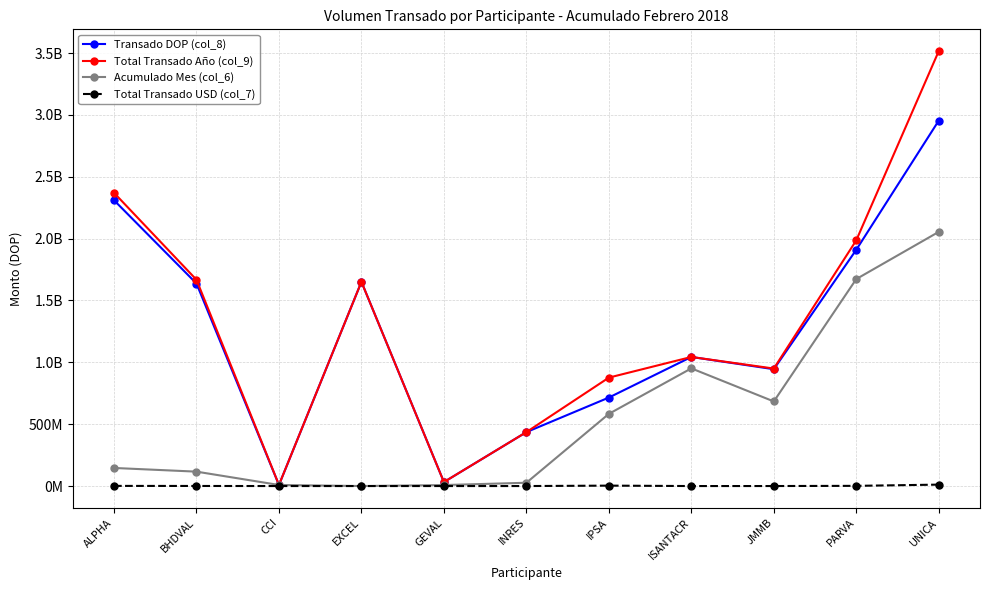

What are all the series names shown in the legend?

Transado DOP (col_8), Total Transado Año (col_9), Acumulado Mes (col_6), Total Transado USD (col_7)